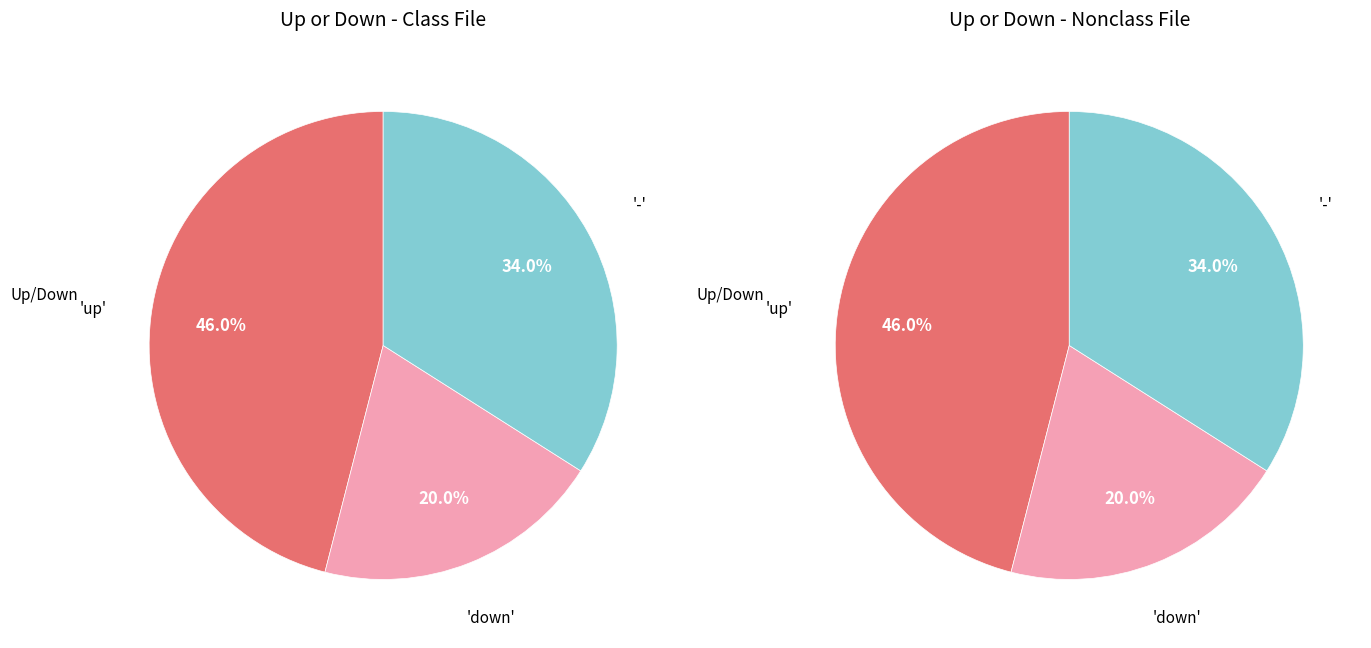

To the nearest percent, what portion does up represent?

46%